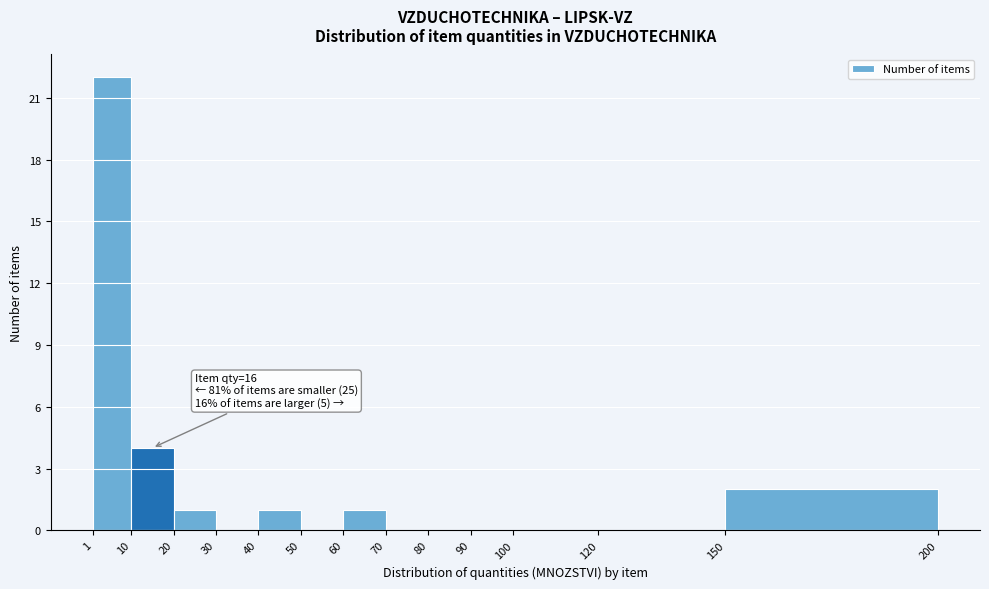

Which range on the x-axis has the tallest bar?

1 to 10